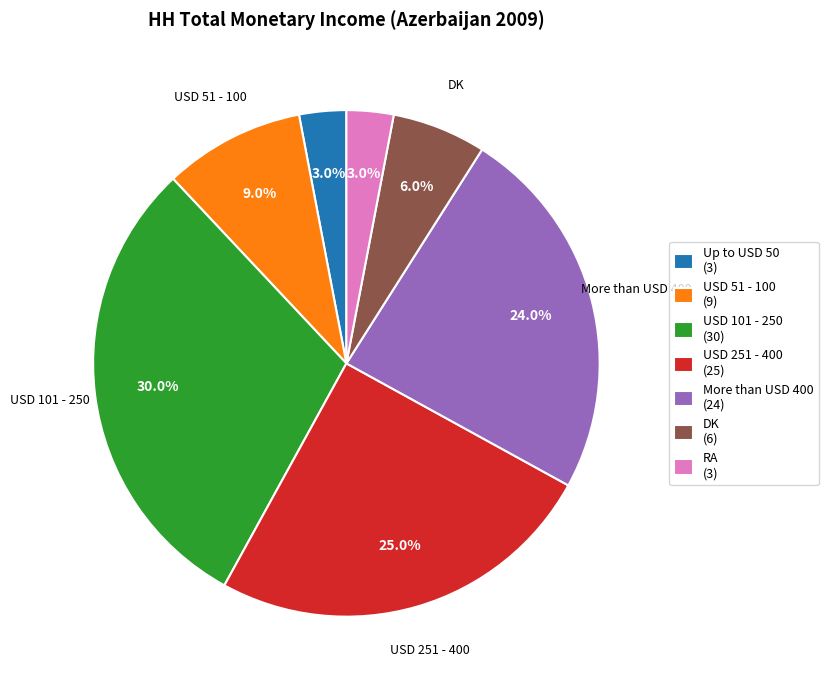

To the nearest percent, what percentage of the pie is DK?

6%